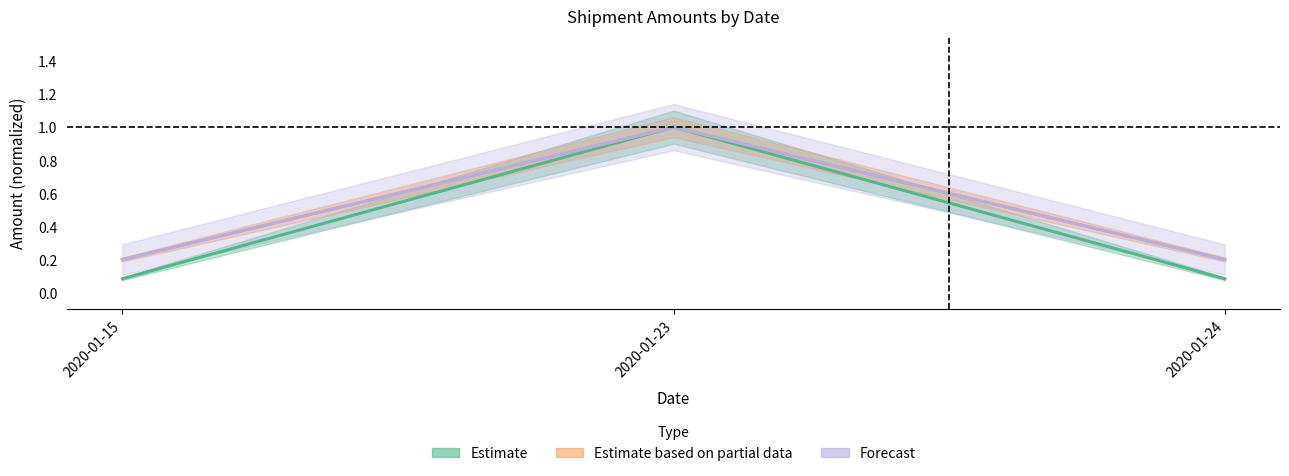

Where is Estimate based on partial data nearest to the value 0?

2020-01-15